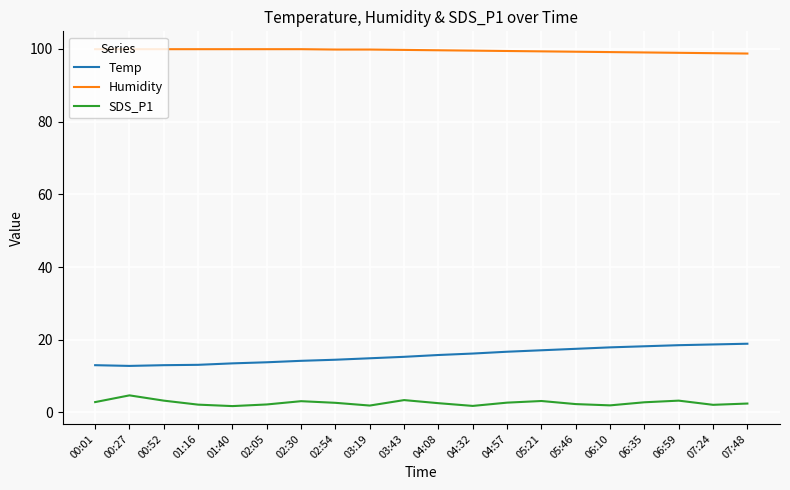

The value of Temp at 07:48 is 4.3. True or false?

False